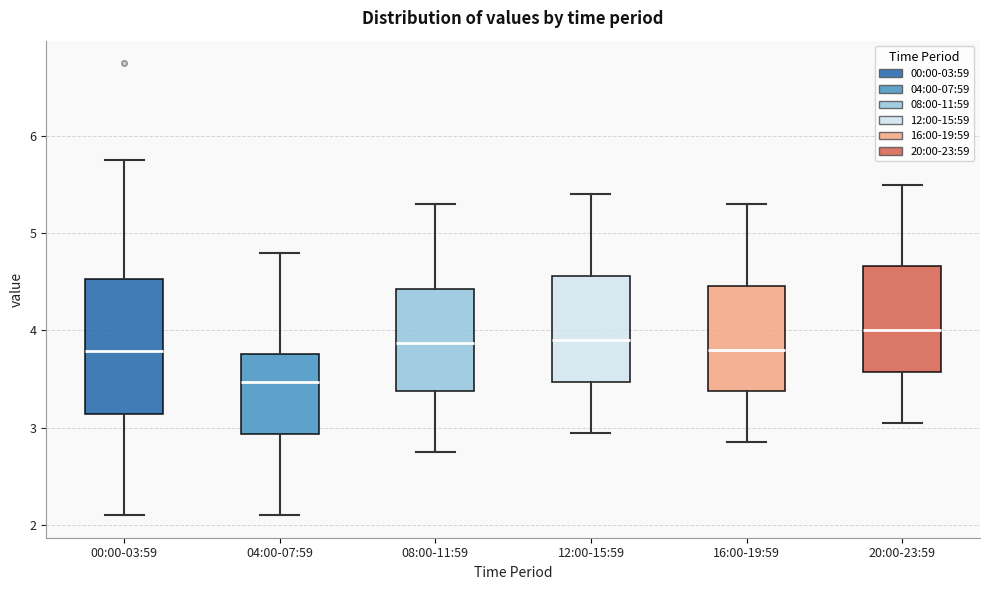

Which box has the lowest median line?

04:00-07:59